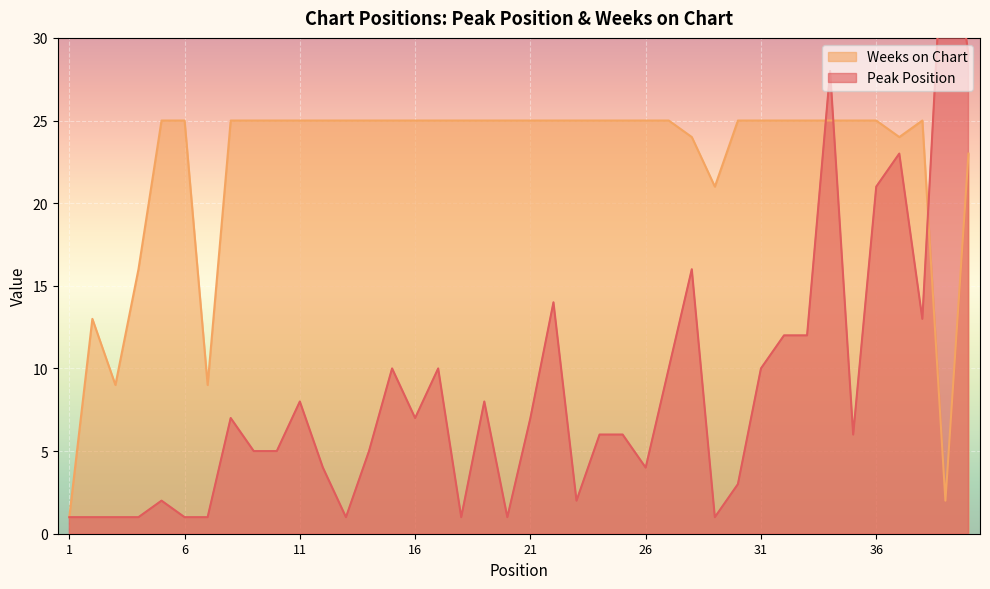

What are all the series names shown in the legend?

Peak Position, Weeks on Chart